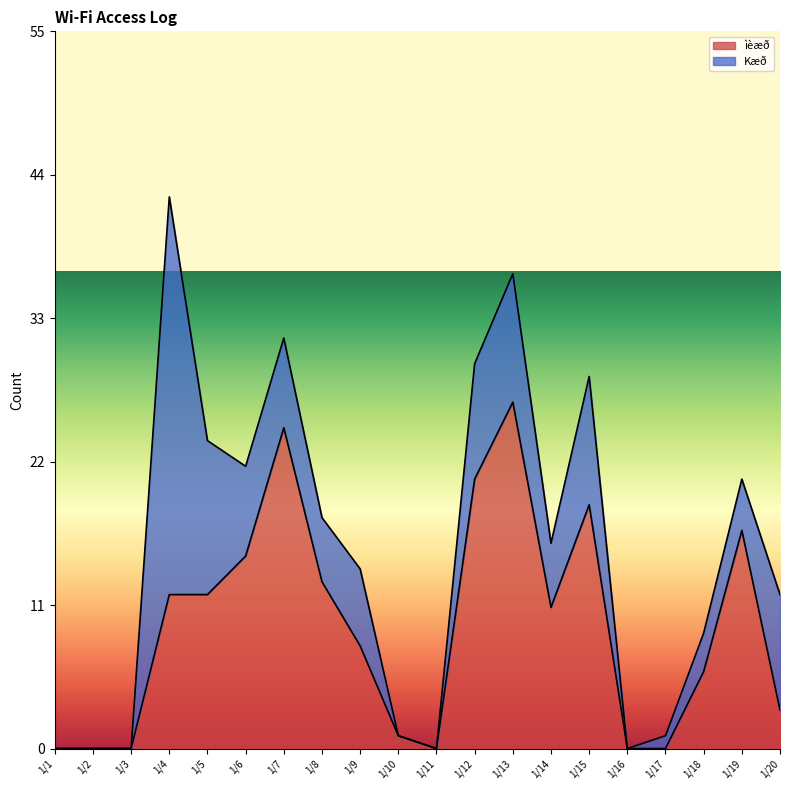

Which label corresponds to the smallest value in the chart?

1/1